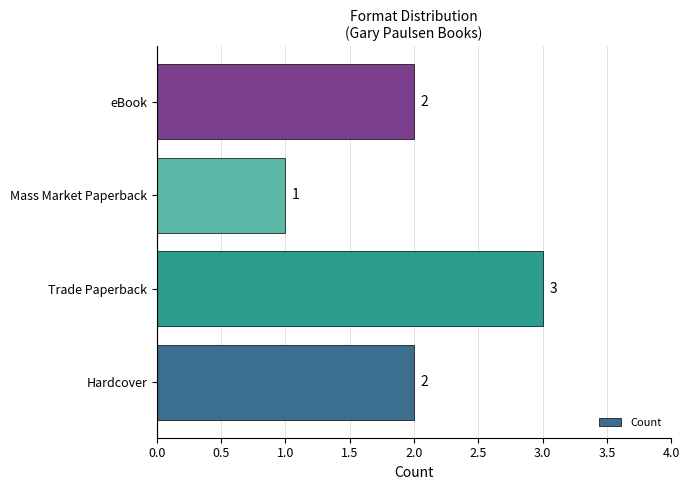

Which has a higher value, Hardcover or Mass Market Paperback?

Hardcover